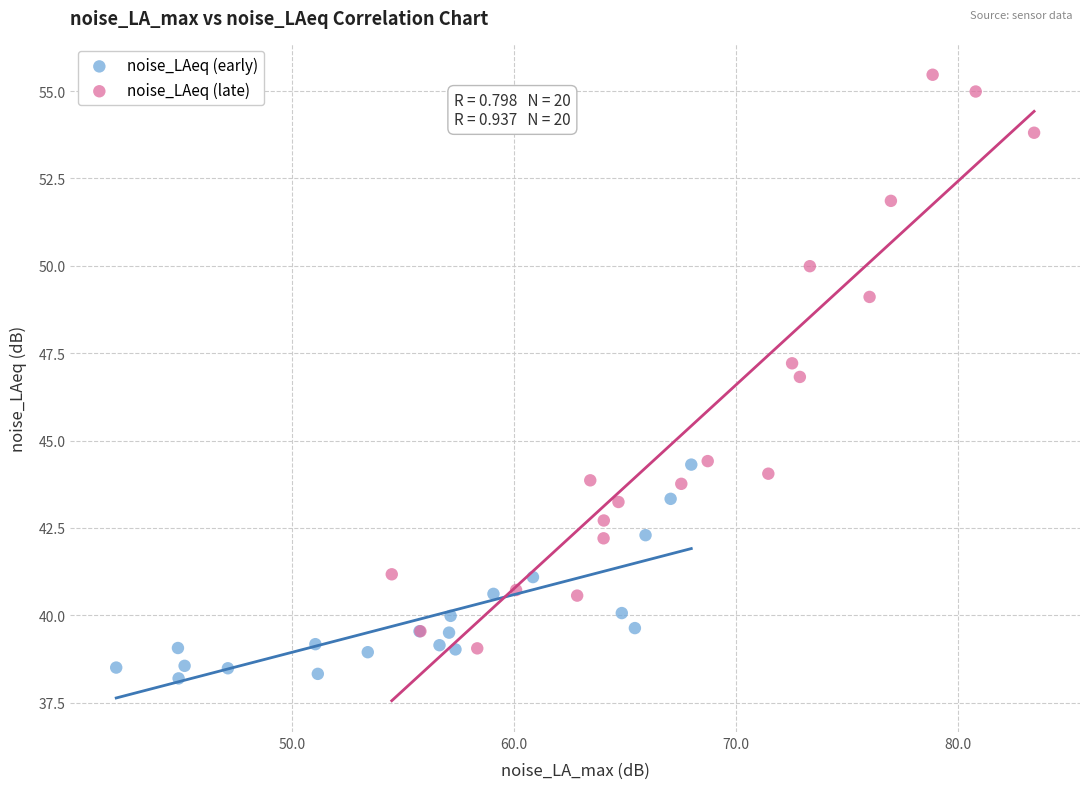

Which series has the largest Y range (max minus min)?

noise_LAeq (late)